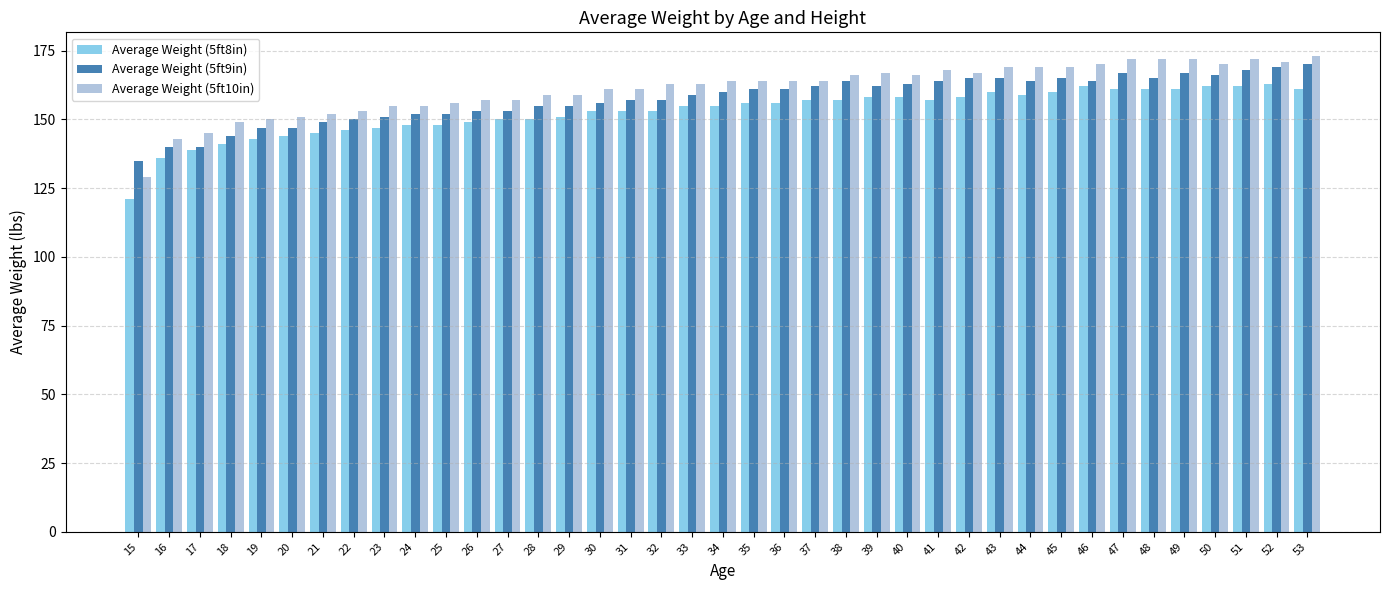

Is it true that Average Weight (5ft9in) equals 100 at 24?

False